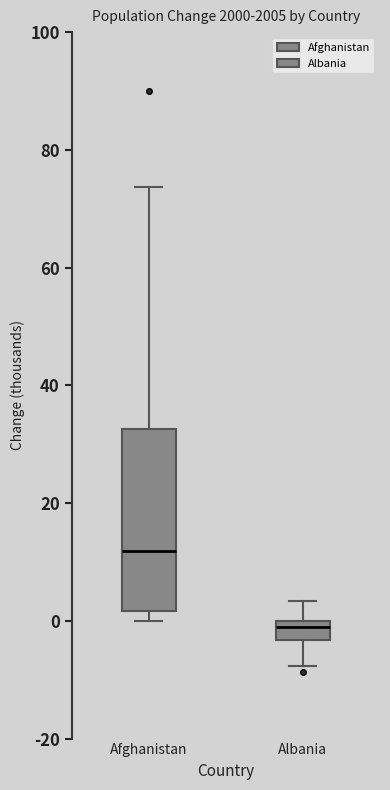

Reading left to right, read every box against the y-axis: the position of its median line, the range the box covers, and the ends of its whiskers. The values are not printed on the chart, so give them approximately, as read against the axis.

Afghanistan: median 12, box 2 to 32, whiskers 0 to 74
Albania: median -2, box -4 to 0, whiskers -8 to 4